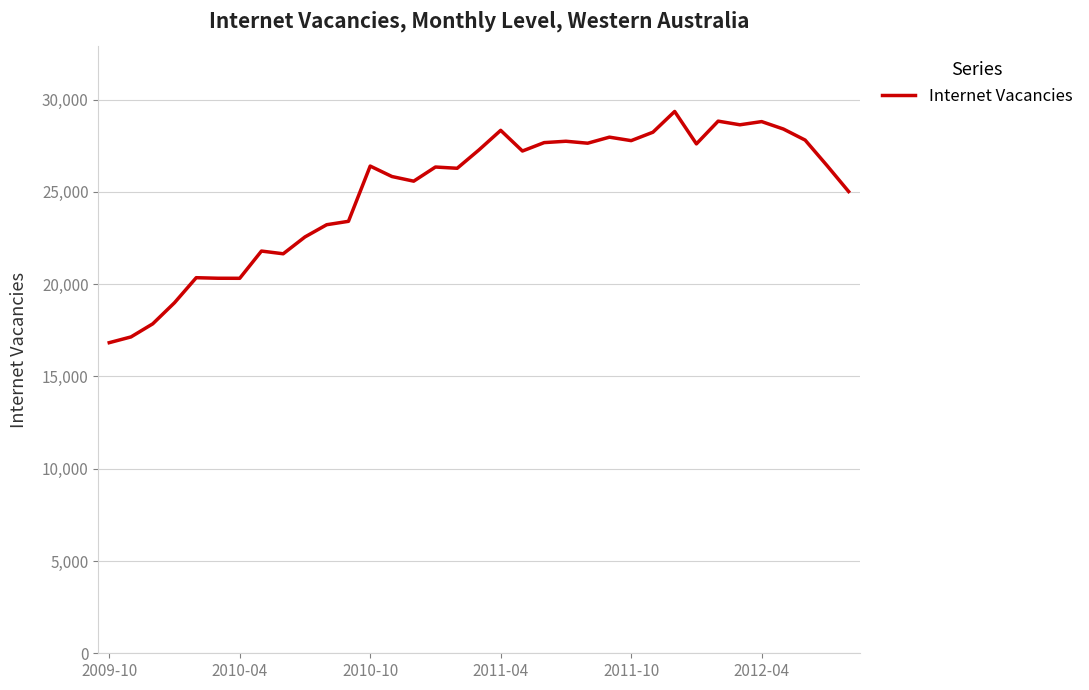

What is the smallest value displayed?

16832.2